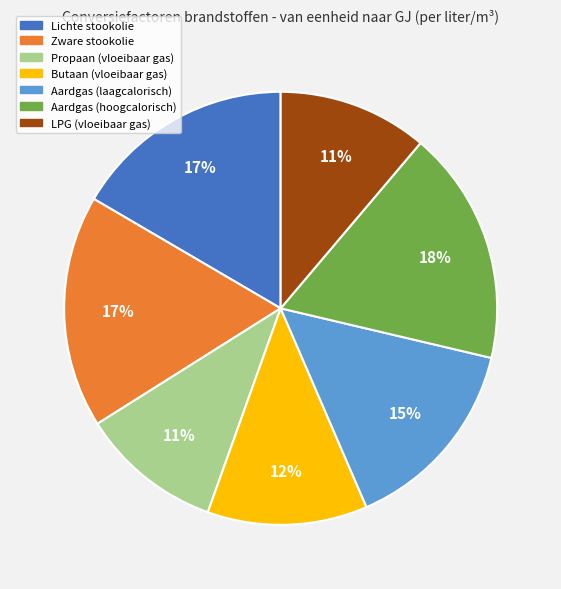

To the nearest percent, what is the difference between the largest and smallest slice percentages?

7%